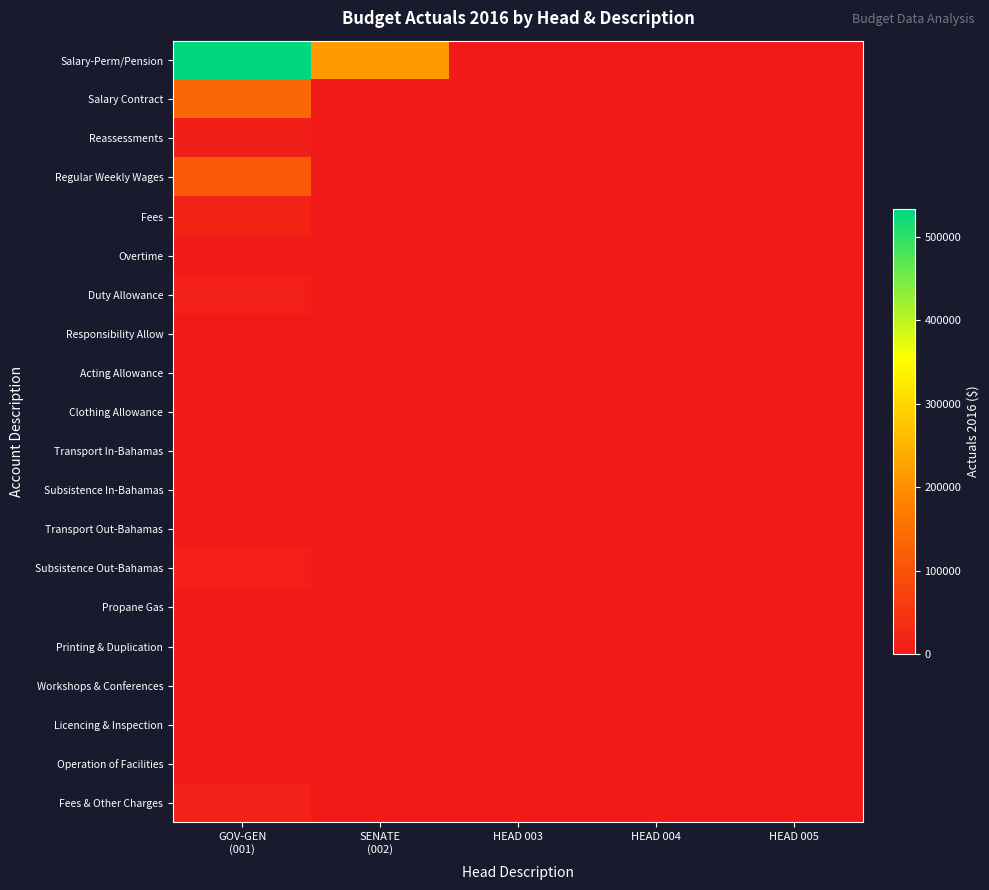

Reading right to left, list all the values displayed in this chart.

Salary-Perm/Pension: HEAD 005=0.0	HEAD 004=0.0	HEAD 003=0.0	SENATE
(002)=214617.2	GOV-GEN
(001)=533060.2
Salary Contract: HEAD 005=0.0	HEAD 004=0.0	HEAD 003=0.0	SENATE
(002)=0.0	GOV-GEN
(001)=135991.9
Reassessments: HEAD 005=0.0	HEAD 004=0.0	HEAD 003=0.0	SENATE
(002)=0.0	GOV-GEN
(001)=8559.0
Regular Weekly Wages: HEAD 005=0.0	HEAD 004=0.0	HEAD 003=0.0	SENATE
(002)=0.0	GOV-GEN
(001)=112689.8
Fees: HEAD 005=0.0	HEAD 004=0.0	HEAD 003=0.0	SENATE
(002)=0.0	GOV-GEN
(001)=18798.4
Overtime: HEAD 005=0.0	HEAD 004=0.0	HEAD 003=0.0	SENATE
(002)=0.0	GOV-GEN
(001)=0.0
Duty Allowance: HEAD 005=0.0	HEAD 004=0.0	HEAD 003=0.0	SENATE
(002)=0.0	GOV-GEN
(001)=13454.9
Responsibility Allow: HEAD 005=0.0	HEAD 004=0.0	HEAD 003=0.0	SENATE
(002)=0.0	GOV-GEN
(001)=1200.0
Acting Allowance: HEAD 005=0.0	HEAD 004=0.0	HEAD 003=0.0	SENATE
(002)=0.0	GOV-GEN
(001)=0.0
Clothing Allowance: HEAD 005=0.0	HEAD 004=0.0	HEAD 003=0.0	SENATE
(002)=0.0	GOV-GEN
(001)=6125.0
Transport In-Bahamas: HEAD 005=0.0	HEAD 004=0.0	HEAD 003=0.0	SENATE
(002)=0.0	GOV-GEN
(001)=0.0
Subsistence In-Bahamas: HEAD 005=0.0	HEAD 004=0.0	HEAD 003=0.0	SENATE
(002)=0.0	GOV-GEN
(001)=4240.0
Transport Out-Bahamas: HEAD 005=0.0	HEAD 004=0.0	HEAD 003=0.0	SENATE
(002)=0.0	GOV-GEN
(001)=0.0
Subsistence Out-Bahamas: HEAD 005=0.0	HEAD 004=0.0	HEAD 003=0.0	SENATE
(002)=0.0	GOV-GEN
(001)=10765.5
Propane Gas: HEAD 005=0.0	HEAD 004=0.0	HEAD 003=0.0	SENATE
(002)=0.0	GOV-GEN
(001)=0.0
Printing & Duplication: HEAD 005=0.0	HEAD 004=0.0	HEAD 003=0.0	SENATE
(002)=0.0	GOV-GEN
(001)=0.0
Workshops & Conferences: HEAD 005=0.0	HEAD 004=0.0	HEAD 003=0.0	SENATE
(002)=0.0	GOV-GEN
(001)=0.0
Licencing & Inspection: HEAD 005=0.0	HEAD 004=0.0	HEAD 003=0.0	SENATE
(002)=0.0	GOV-GEN
(001)=1365.0
Operation of Facilities: HEAD 005=0.0	HEAD 004=0.0	HEAD 003=0.0	SENATE
(002)=0.0	GOV-GEN
(001)=50.4
Fees & Other Charges: HEAD 005=0.0	HEAD 004=0.0	HEAD 003=0.0	SENATE
(002)=0.0	GOV-GEN
(001)=14843.4